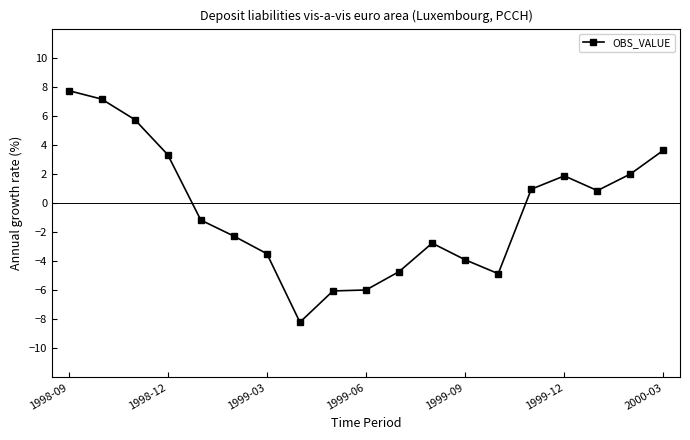

How many lines are shown in the chart?

1